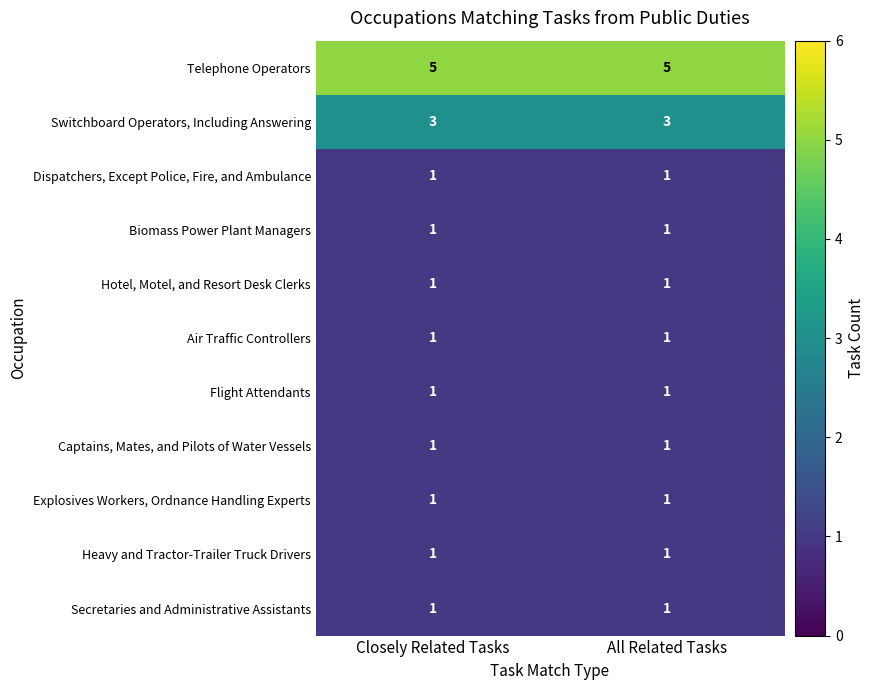

What is the difference between the highest and lowest values at All Related Tasks?

4